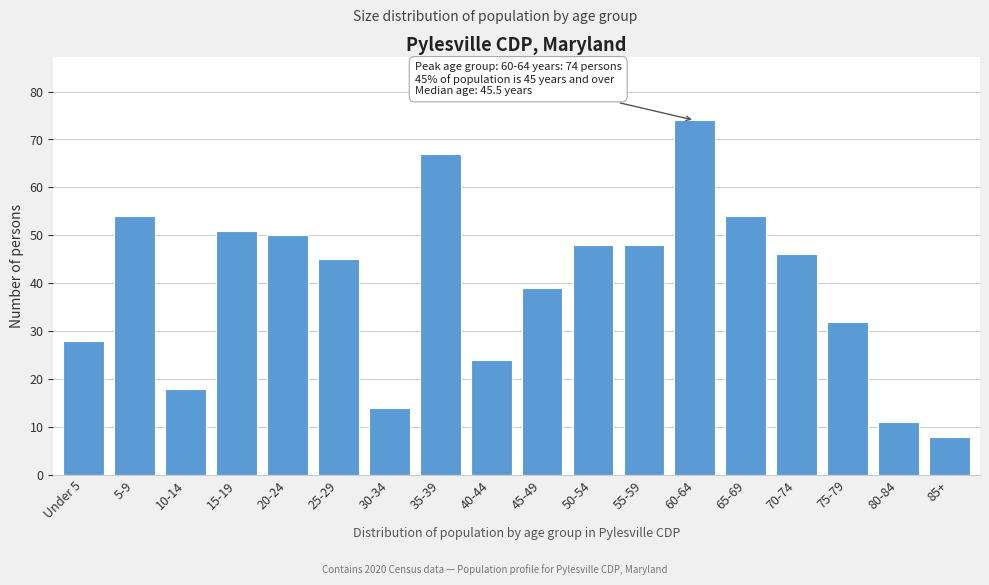

Reading left to right, list all the values displayed in this chart.

Under 5=28	5-9=54	10-14=18	15-19=51	20-24=50	25-29=45	30-34=14	35-39=67	40-44=24	45-49=39	50-54=48	55-59=48	60-64=74	65-69=54	70-74=46	75-79=32	80-84=11	85+=8